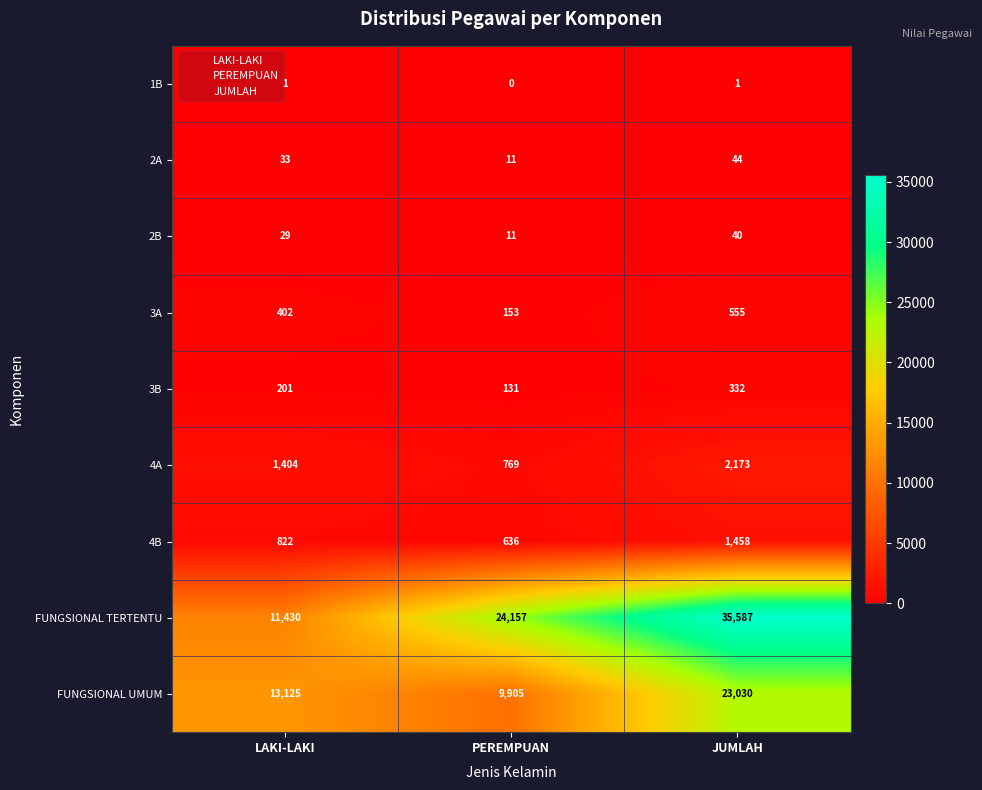

Which series has the largest total across all categories?

FUNGSIONAL TERTENTU